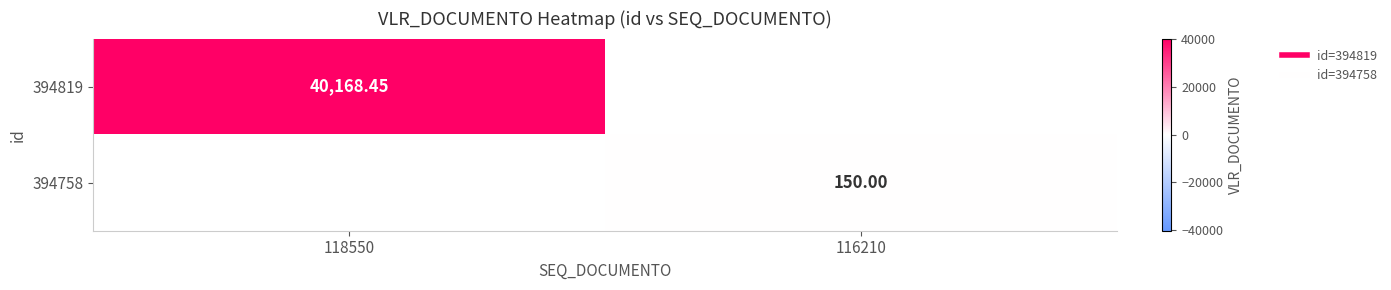

How many positive values does the 394819 series have?

1